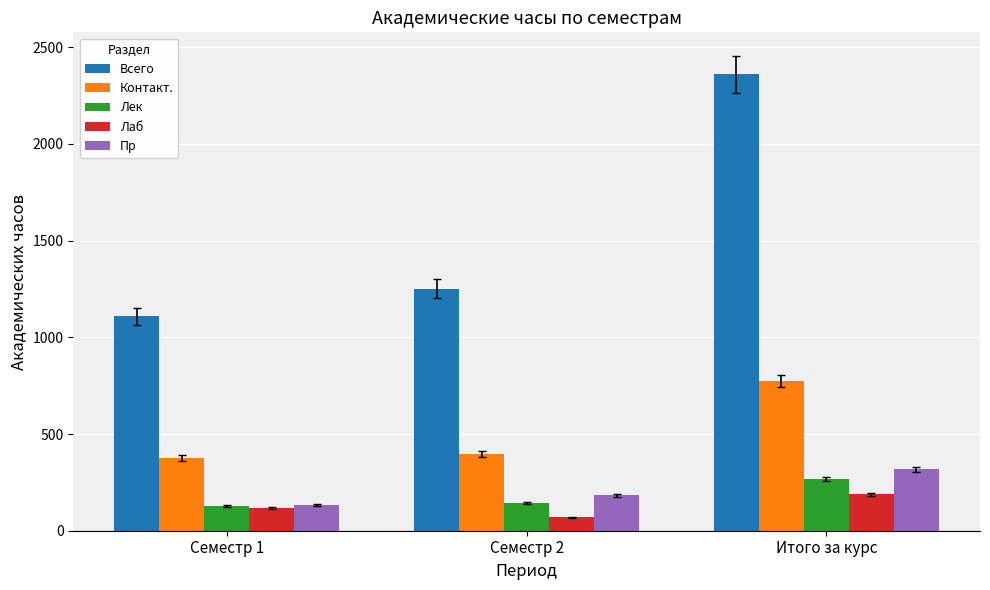

Is the value of Всего at Семестр 1 greater than the value of Пр at Семестр 1?

Yes